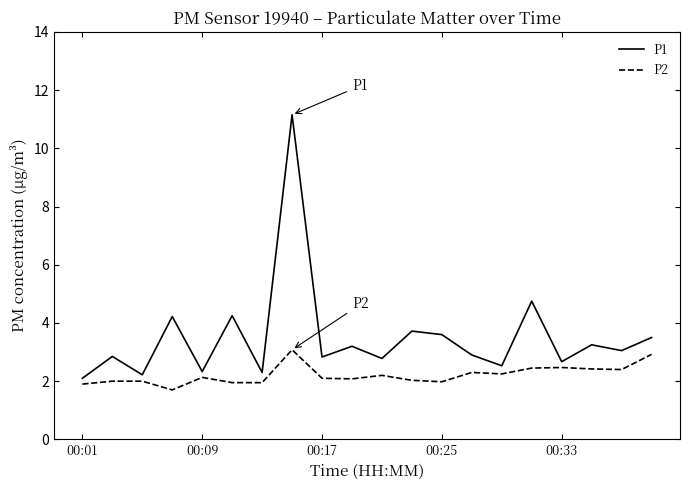

List the series in order of their overall mean, highest first.

P1, P2